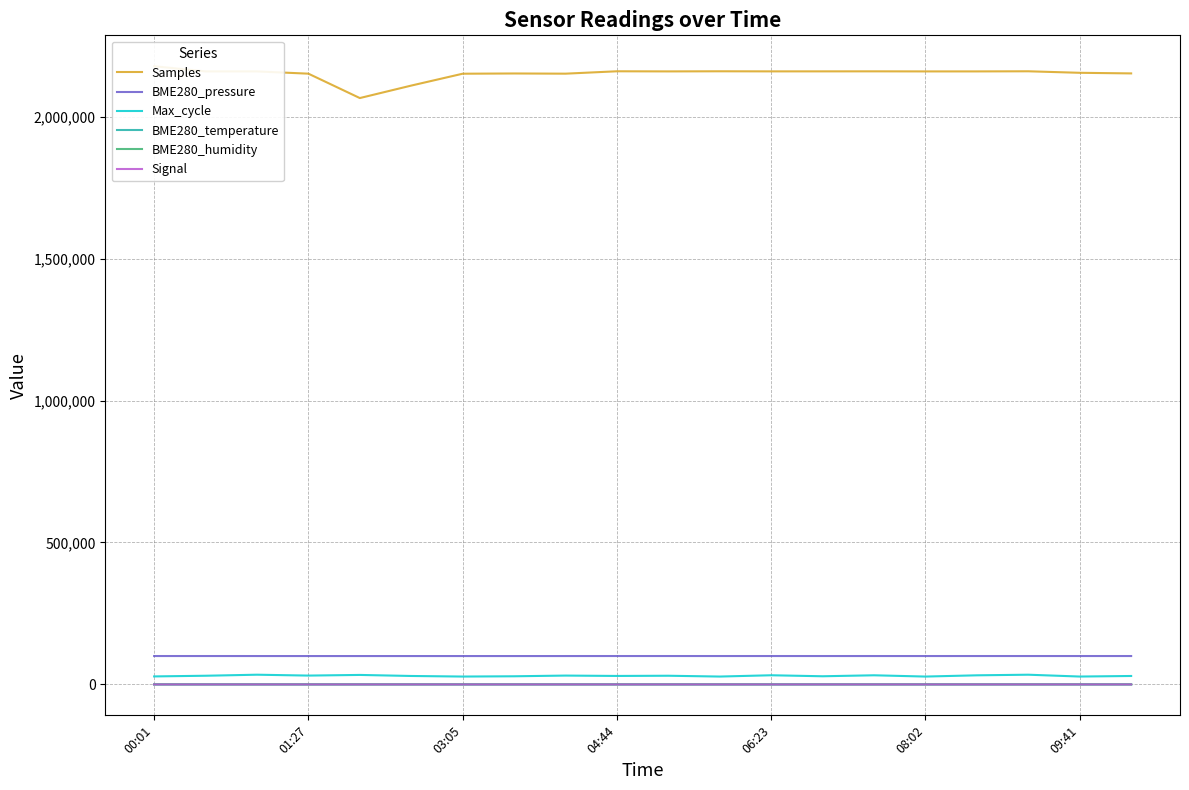

The Signal series shows -32.6 at 10. True or false?

False